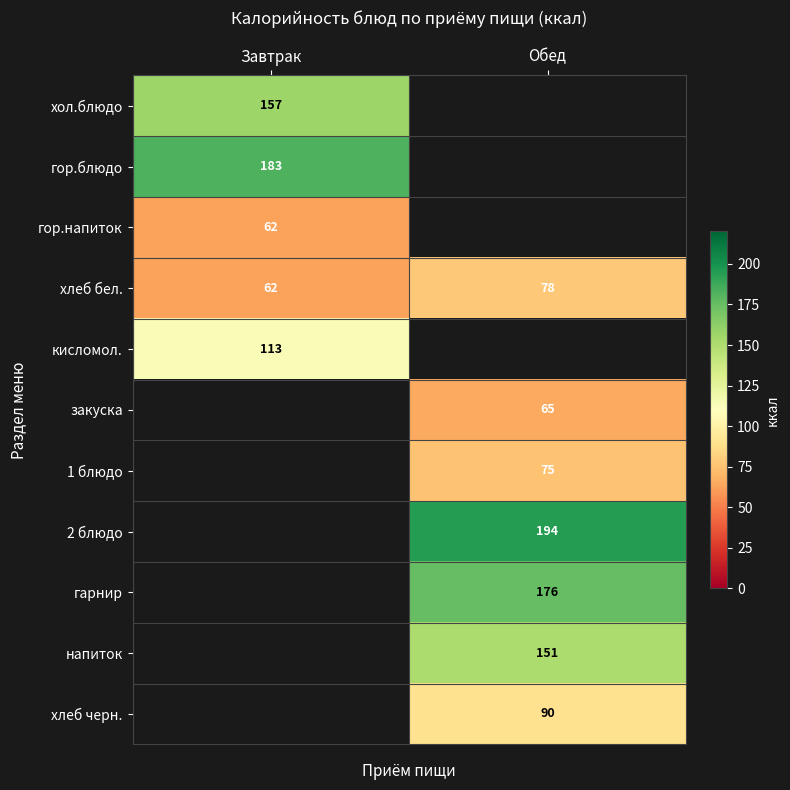

The хлеб бел. series shows 62 at Завтрак. True or false?

True